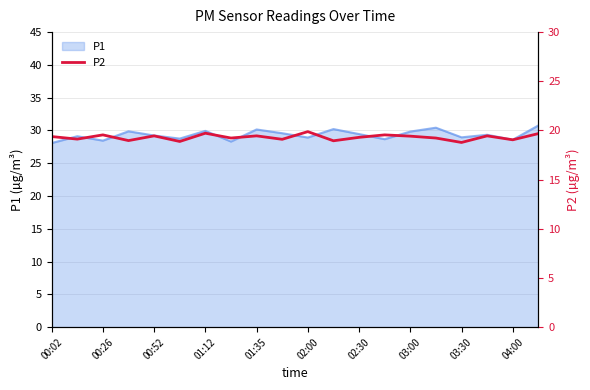

The value of P1 at 02:30 is 47.6. True or false?

False